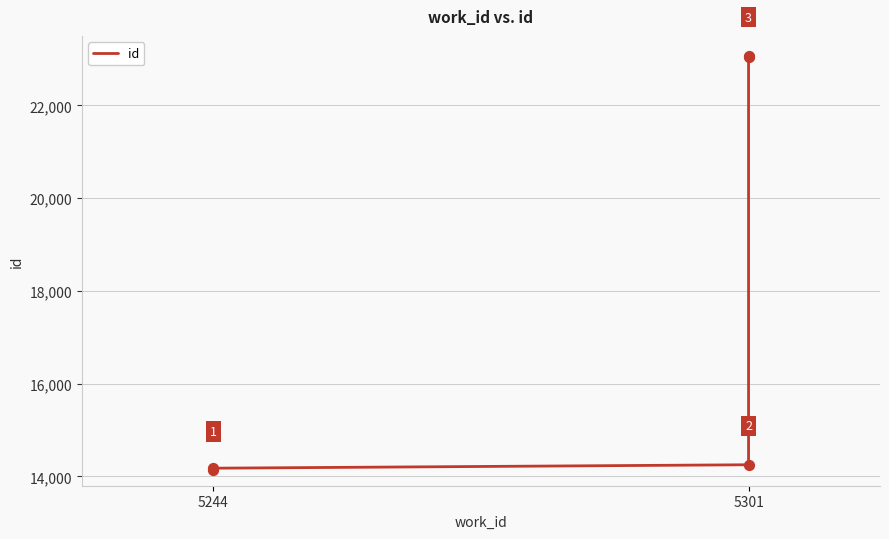

What is the change in value from 5244 to 5301?

+8886